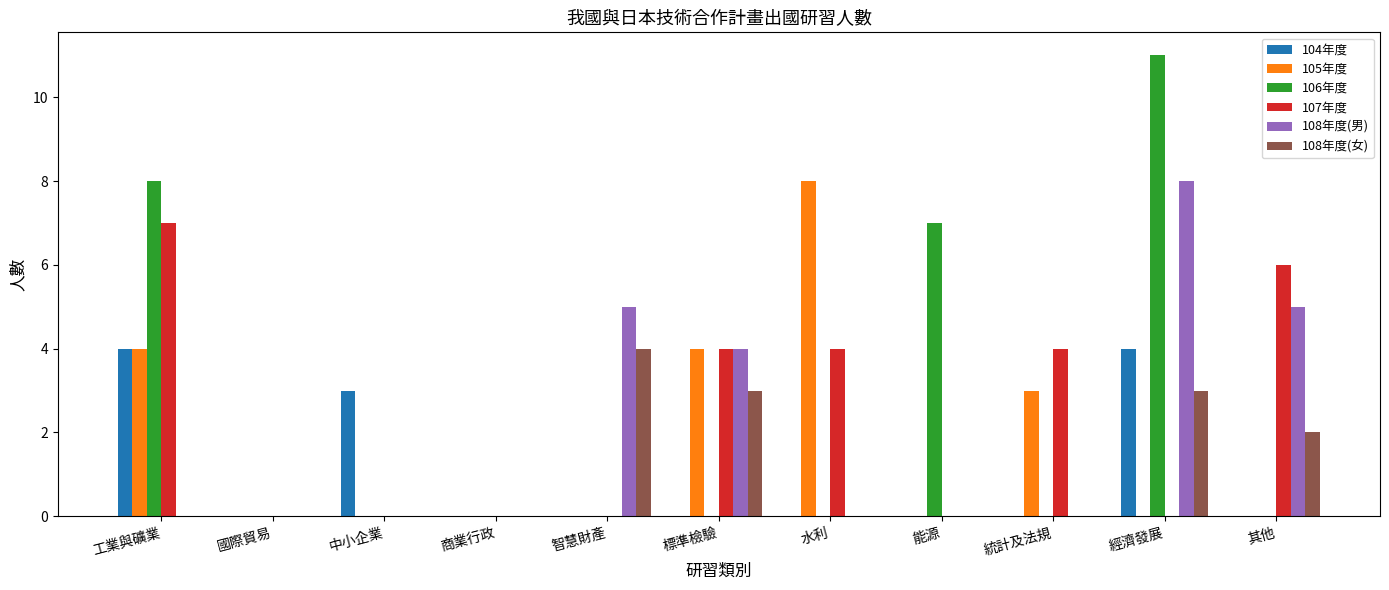

Where is 108年度(男) nearest to the value 4?

標準檢驗